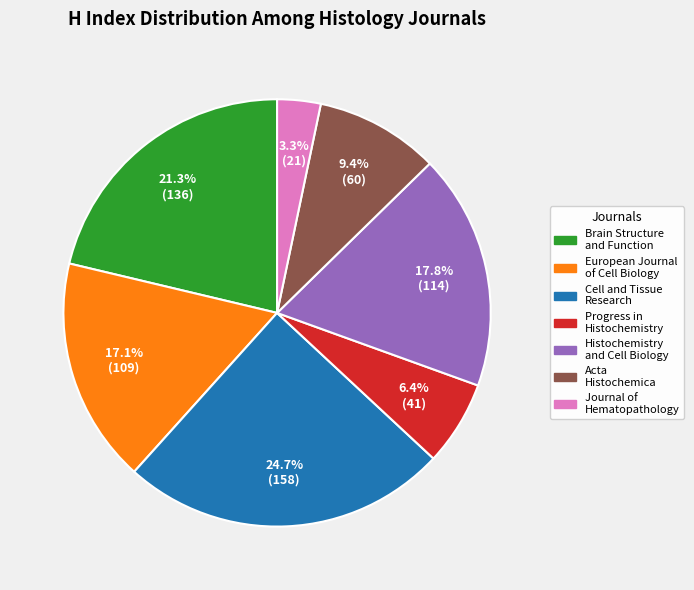

Is there any slice that represents more than half of the pie?

No